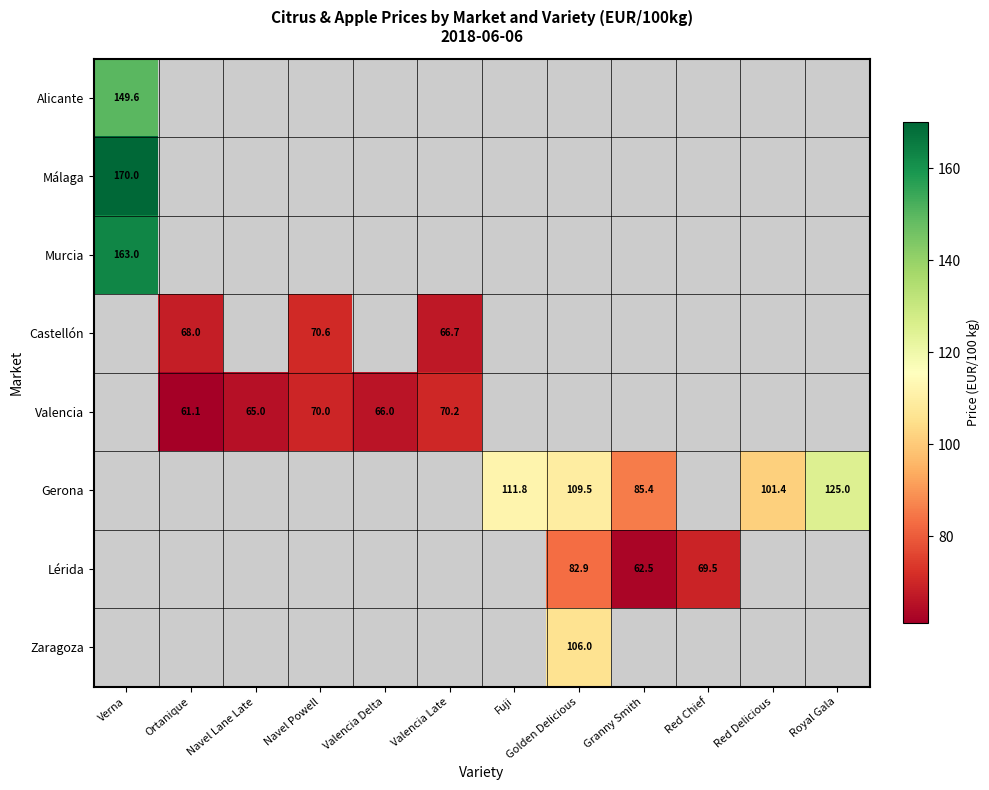

How many values in Málaga are above zero?

1